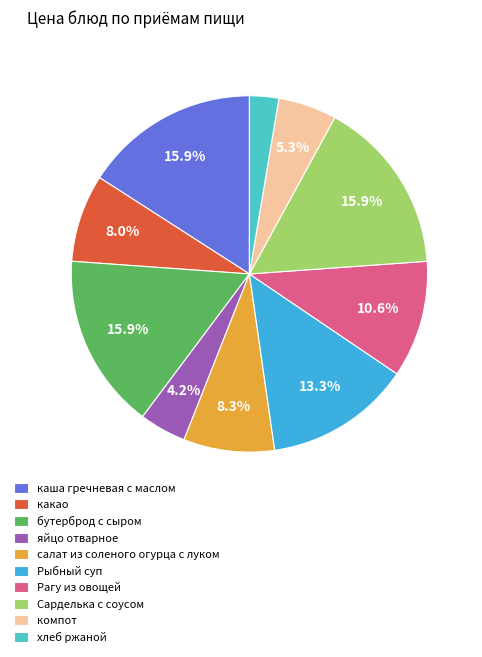

What percentage do Рагу из овощей and салат из соленого огурца с луком together represent?

18.9%